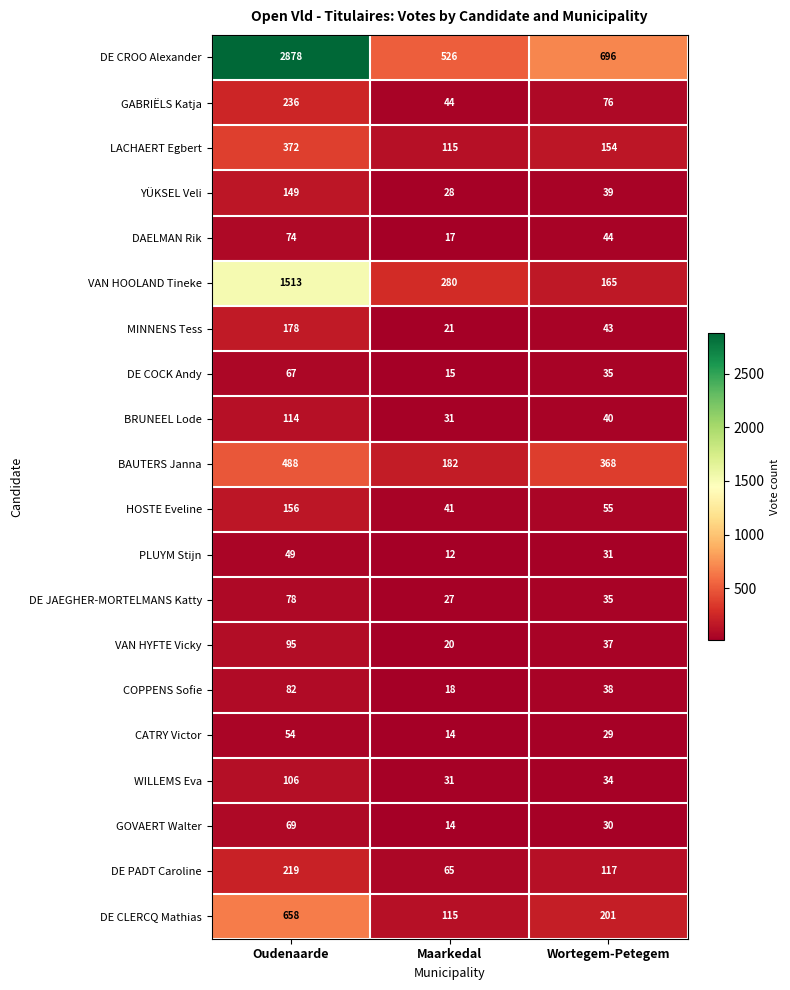

How many values in the DE PADT Caroline series are below 117?

1